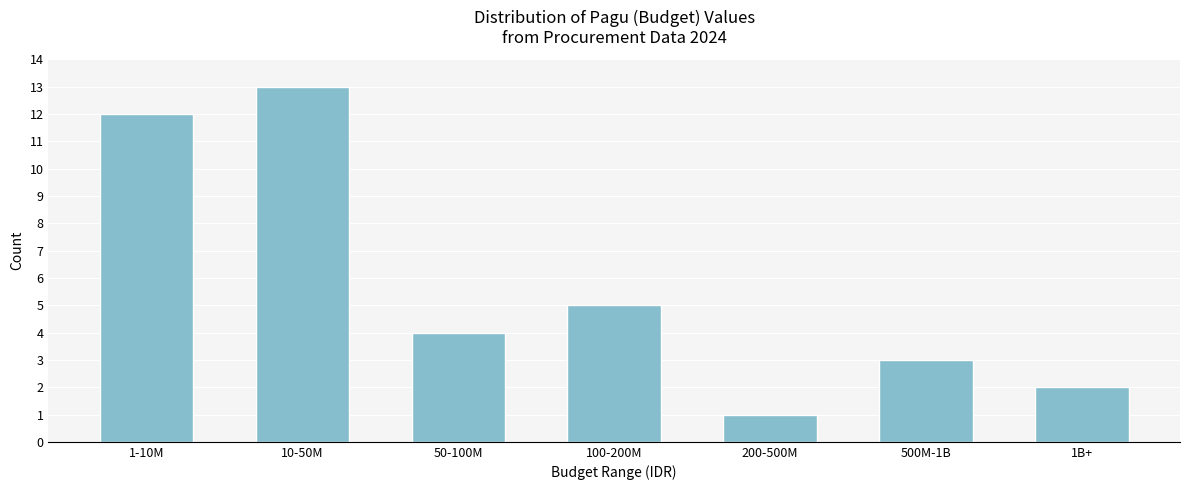

Reading right to left, what are all the values shown in this chart?

1B+=2	500M-1B=3	200-500M=1	100-200M=5	50-100M=4	10-50M=13	1-10M=12